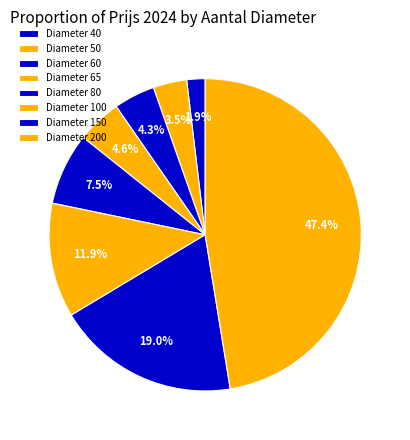

Rank the categories by value from highest to lowest.

200, 150, 100, 80, 65, 60, 50, 40